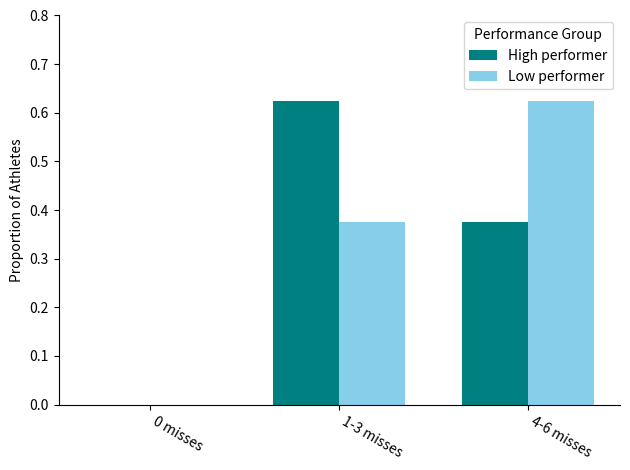

What is the sum of all High performer values?

1.0